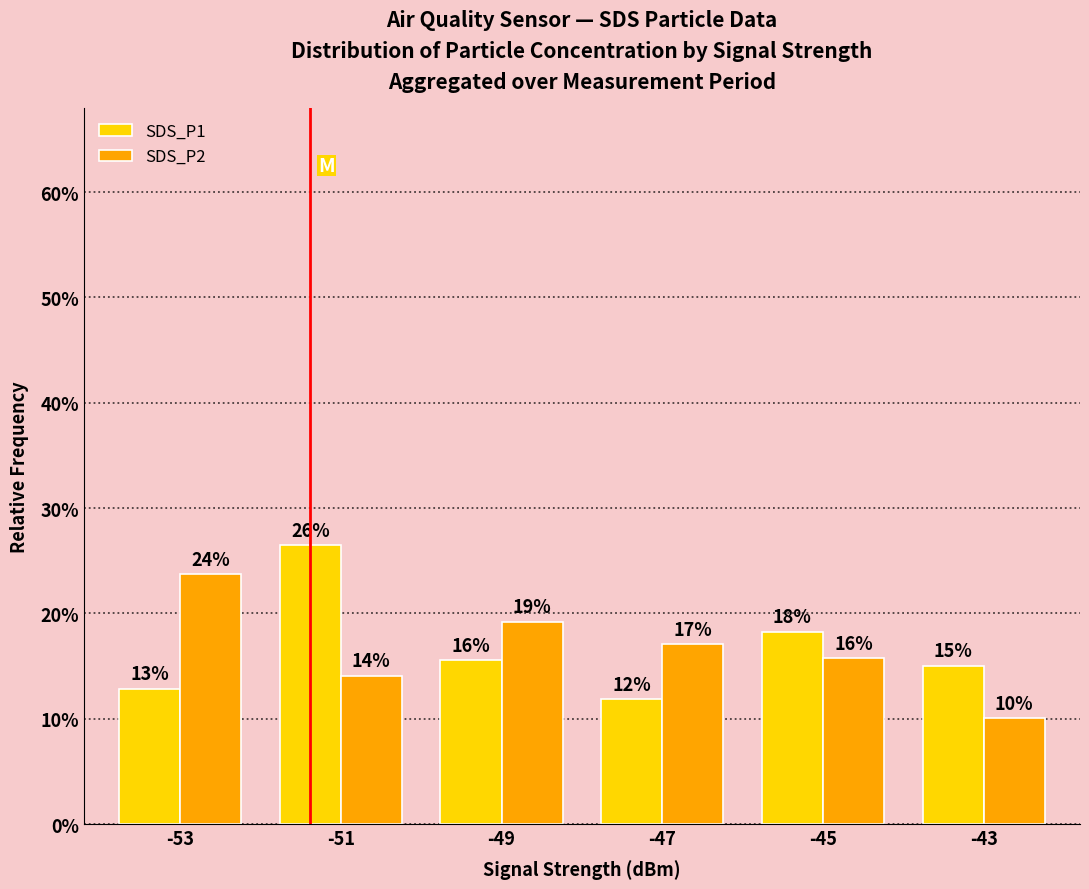

What are all the series names shown in the legend?

SDS_P1, SDS_P2